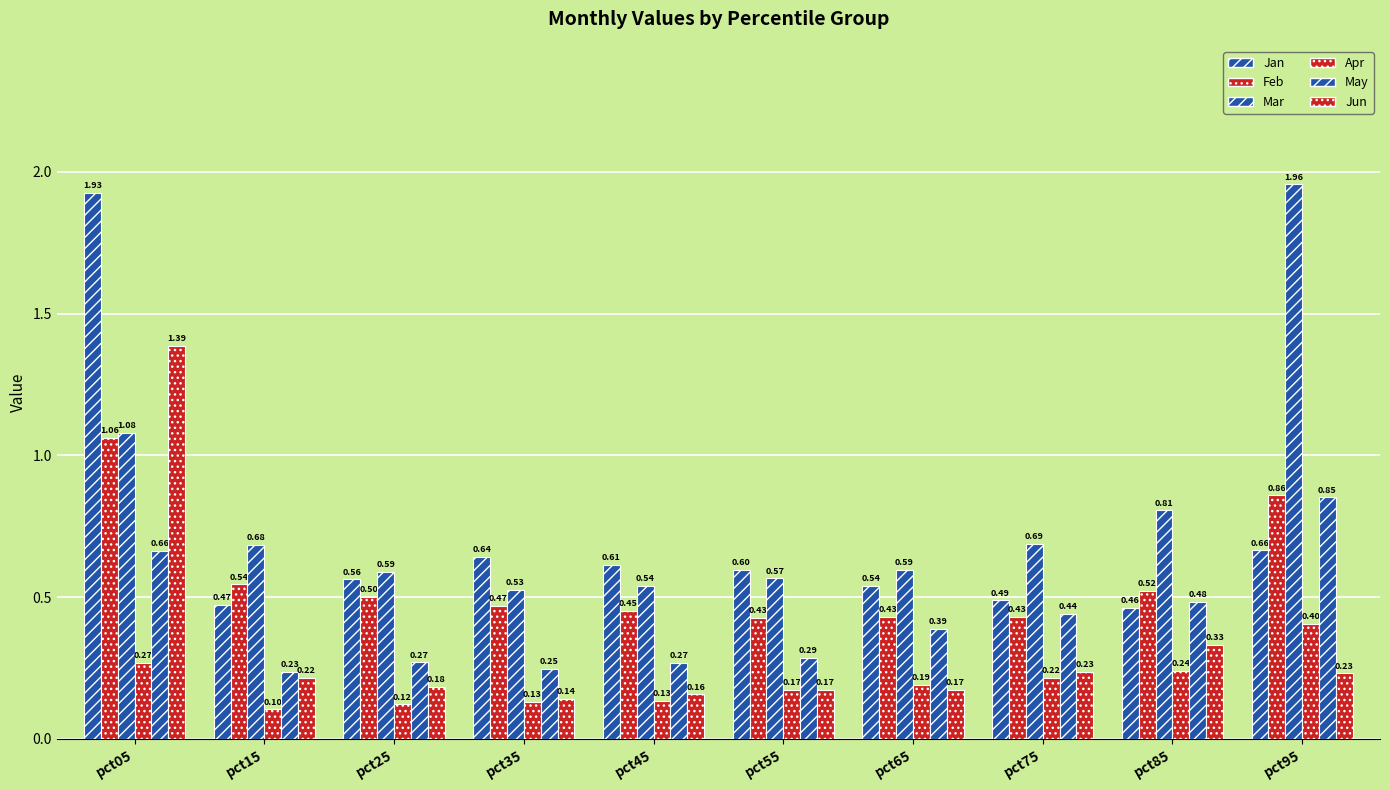

How many Jun values are between 0 and 1?

9